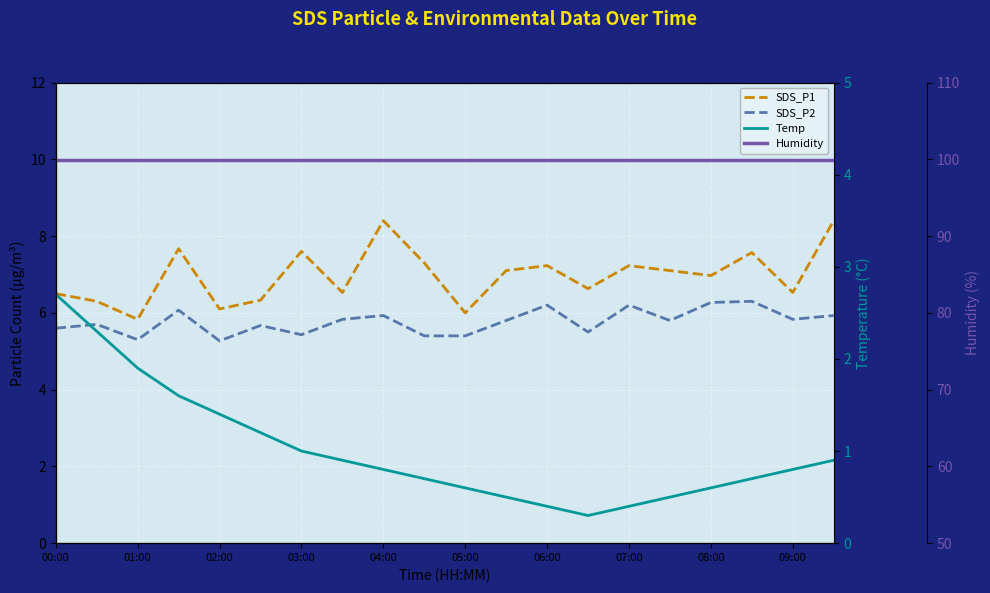

Is it true that Humidity equals 99.9 at 15?

True